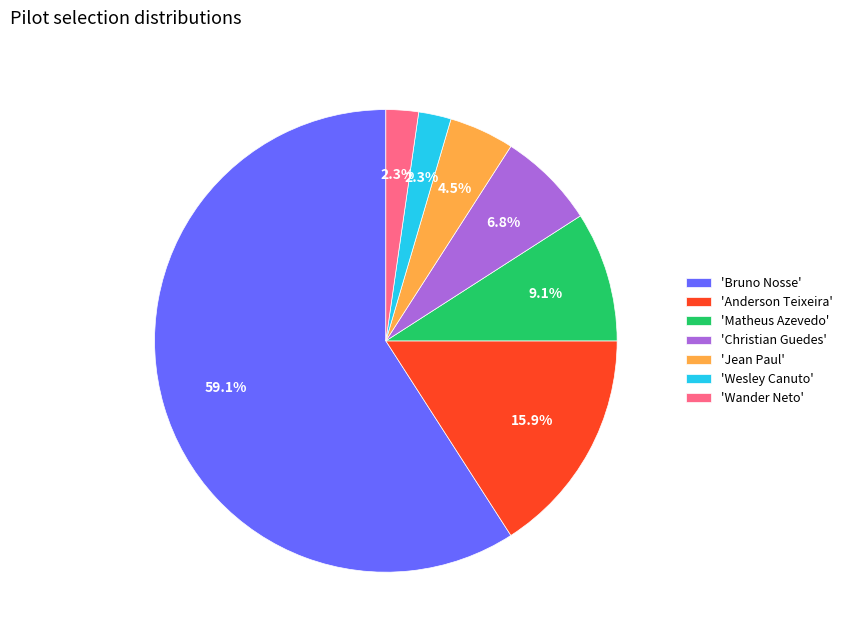

Approximately how many times larger is the value at 'Anderson Teixeira' compared to 'Bruno Nosse'?

0.3